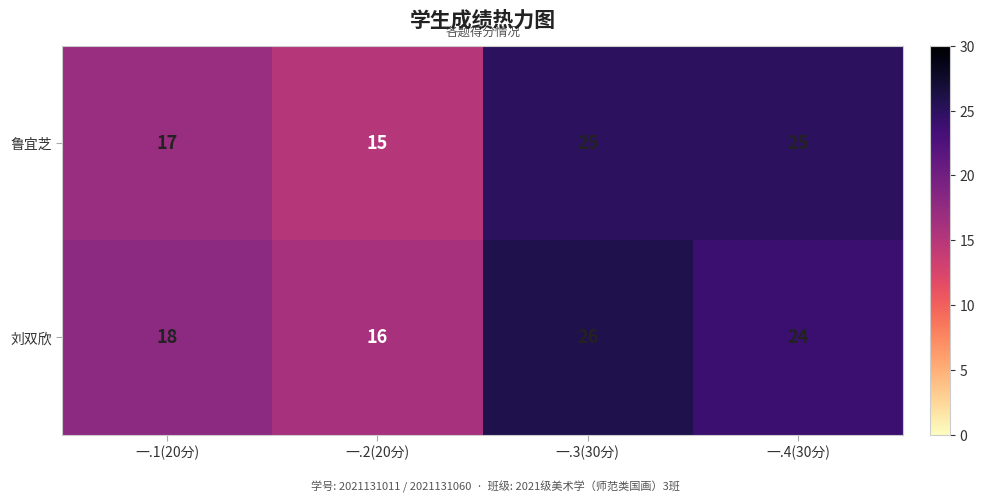

Where is 刘双欣 nearest to the value 21?

一.1(20分)